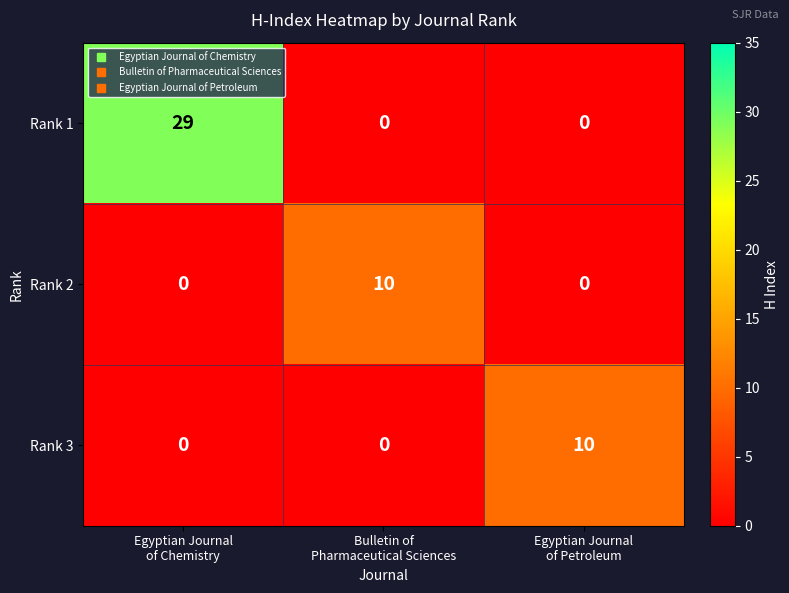

Count the Rank 2 values in the range 0 to 10.

3